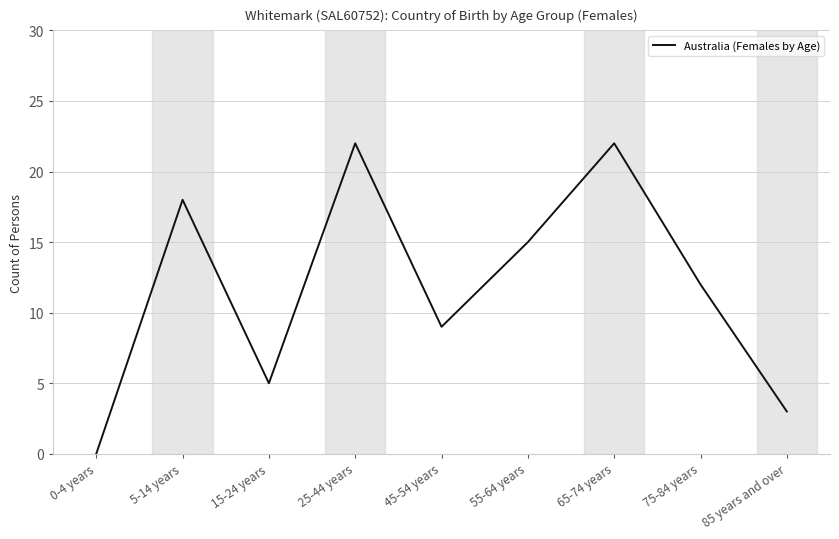

Is it true that the value at 65-74 years is 37?

False